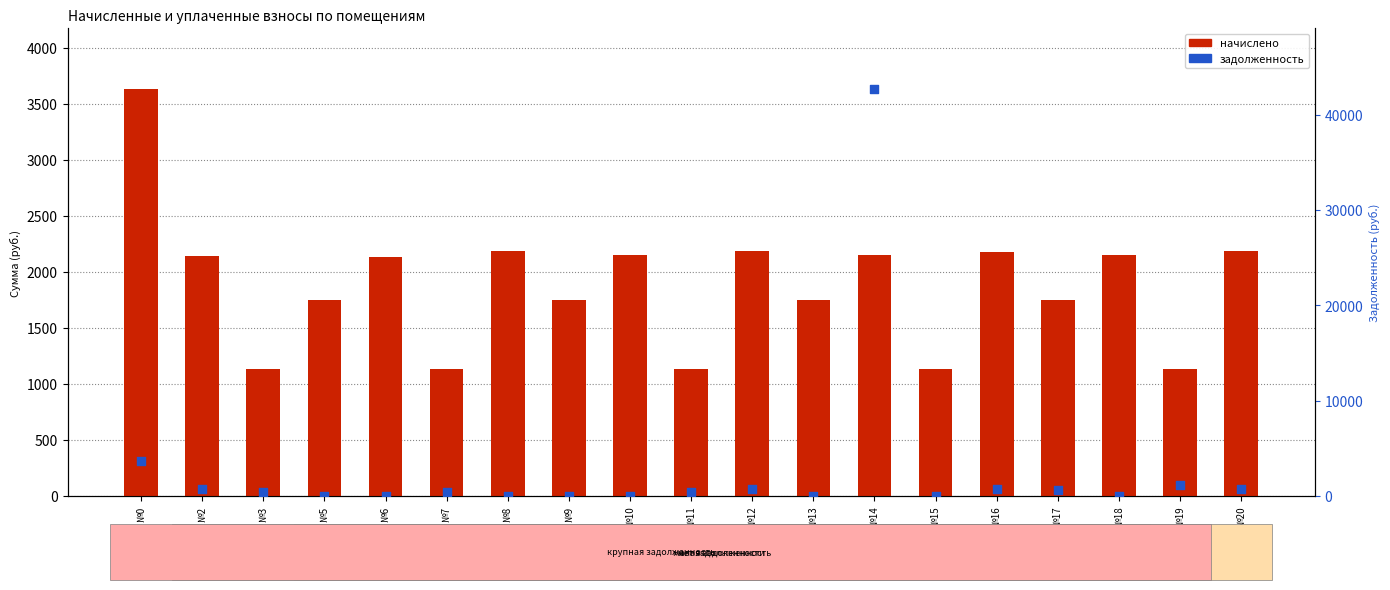

What are all the series names shown in the legend?

начислено, задолженность